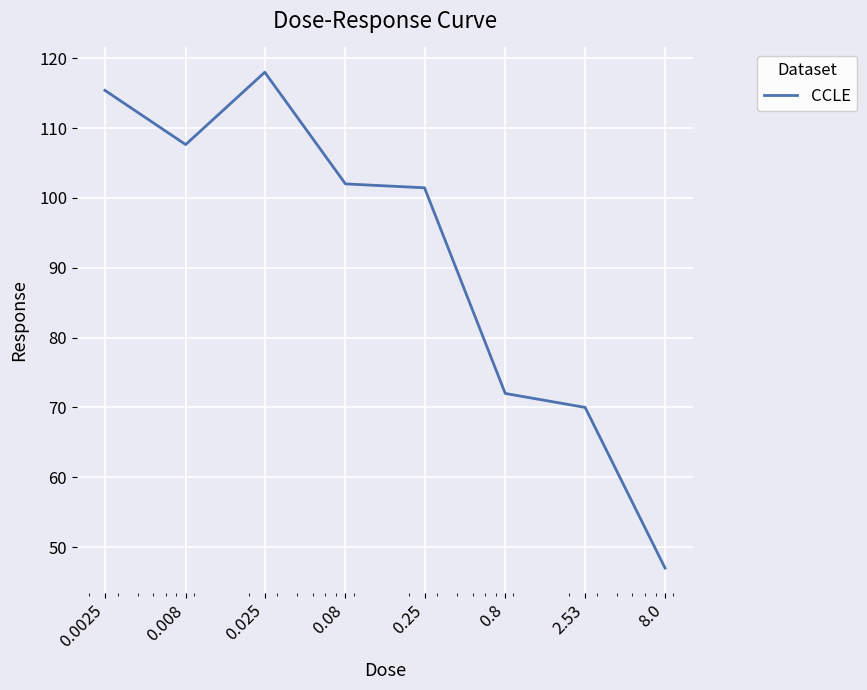

How many categories are shown in the chart?

8